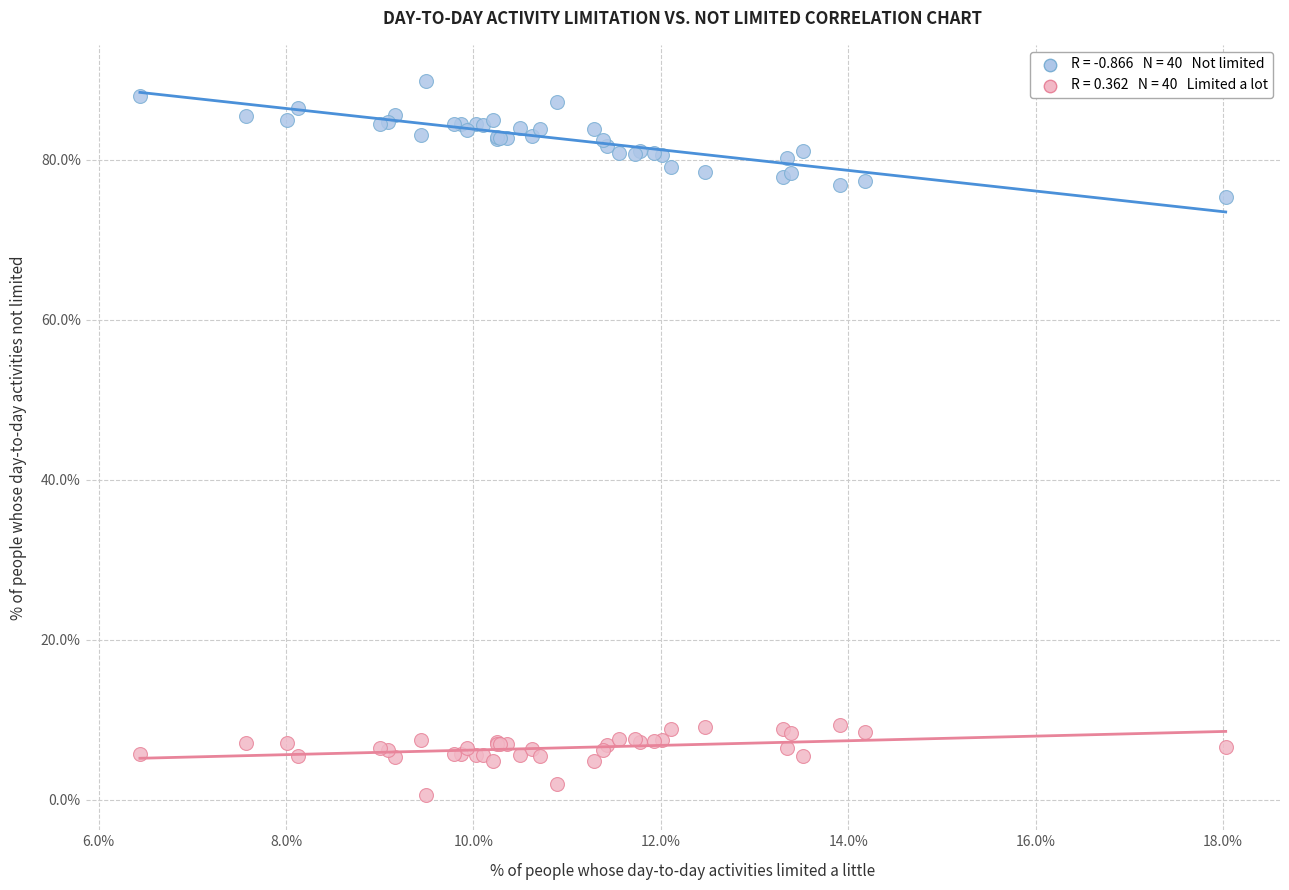

Across all series, what Y value is closest to 45?

75.4